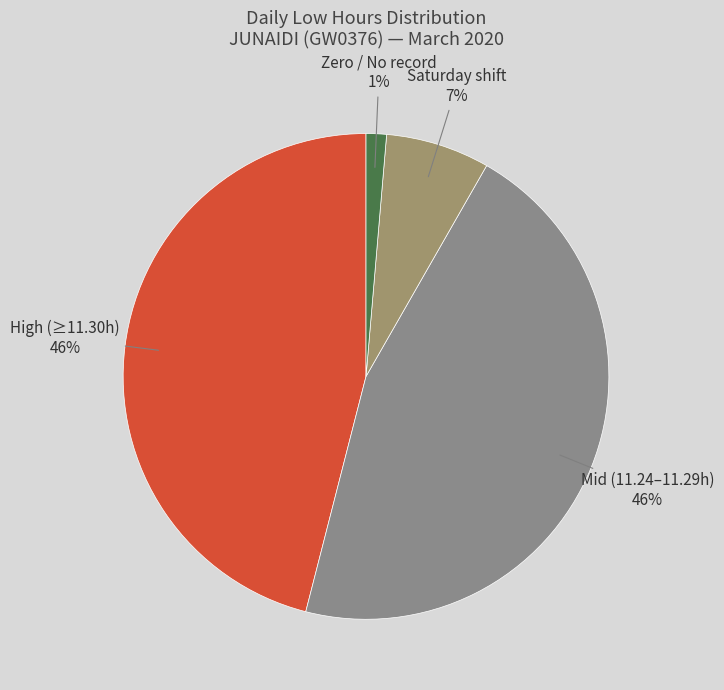

How many segments does this pie chart have?

4